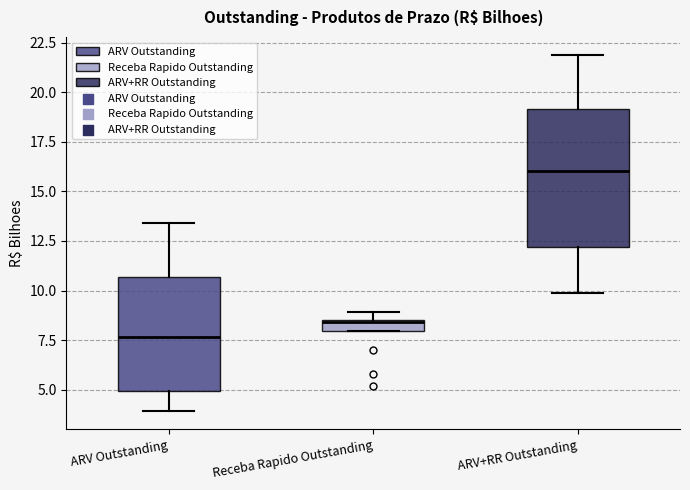

Which box has the highest median line?

ARV+RR Outstanding